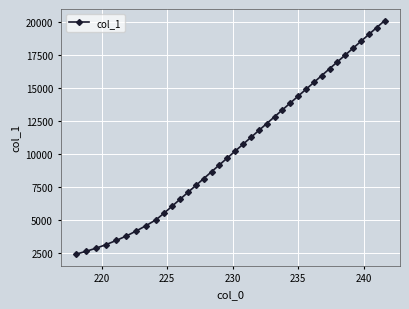

What is the value of the 5th point from the left?

3458.3